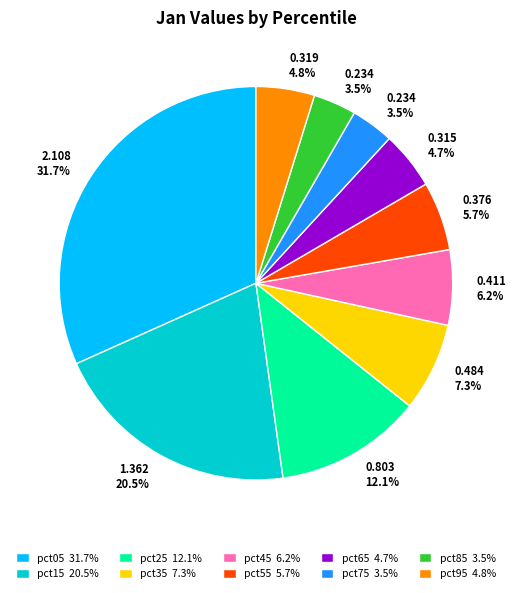

To the nearest percent, what percentage of the pie is pct05?

32%